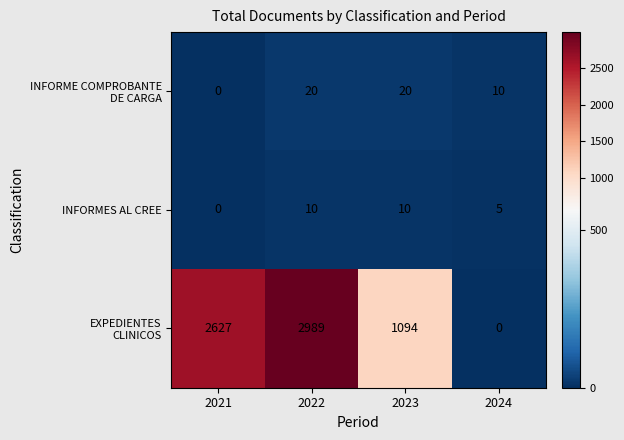

What is the difference between the maximum and second lowest values in the INFORMES AL CREE series?

5